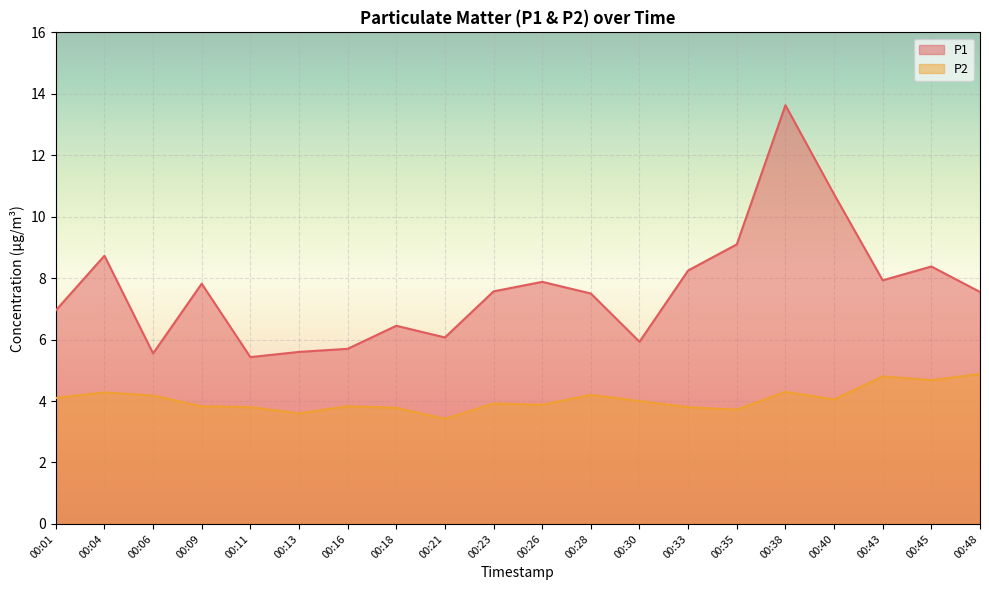

True or false: P2 and P1 cross at least once.

False